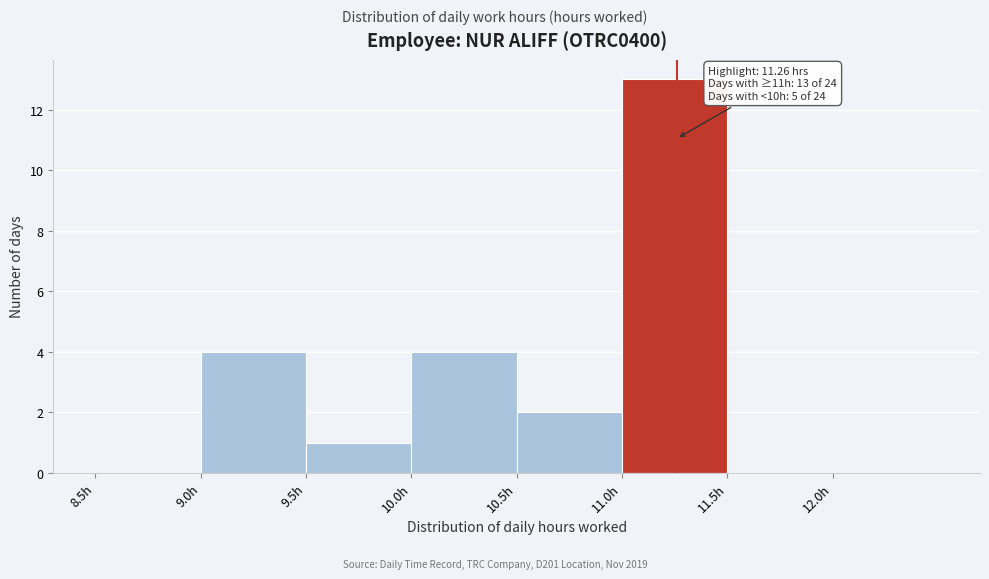

Which range on the x-axis has the tallest bar?

11.0 to 11.5